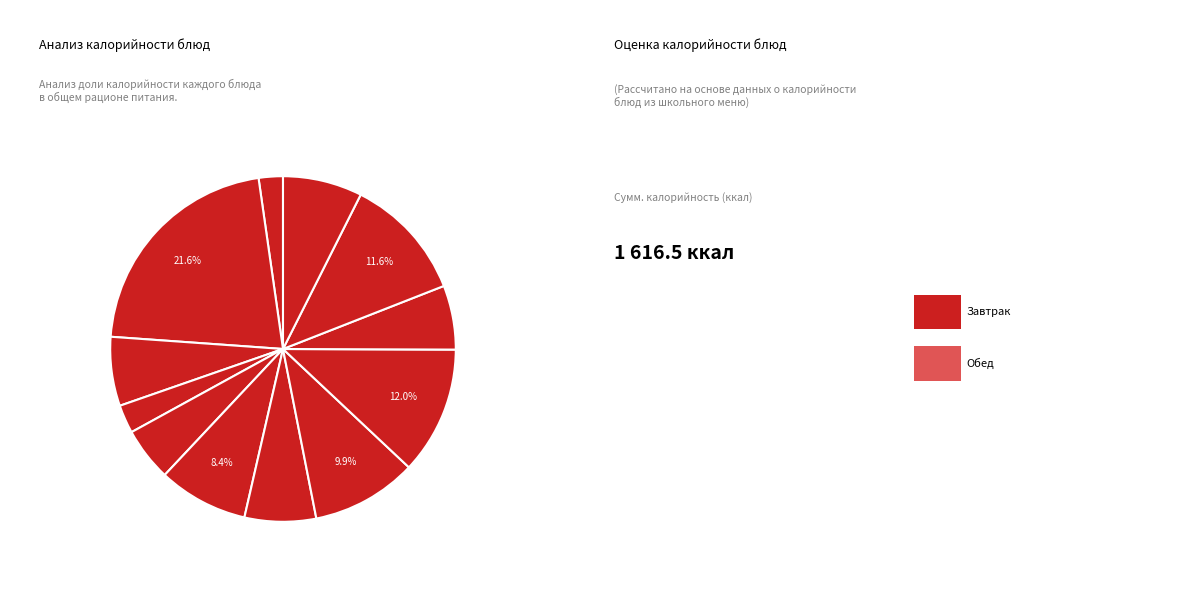

How many segments does this pie chart have?

12